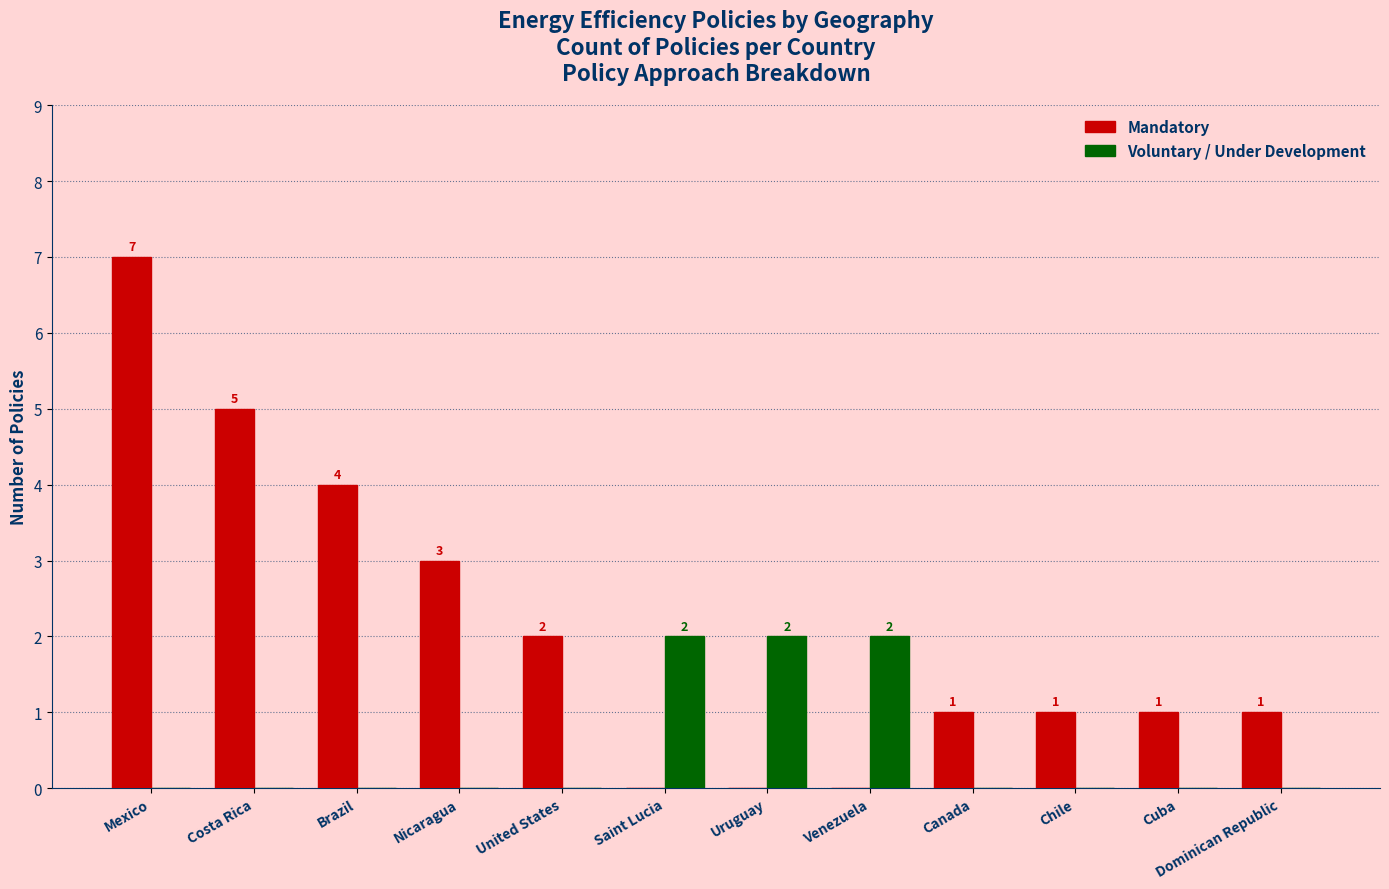

At which label does Mandatory reach its peak?

Mexico